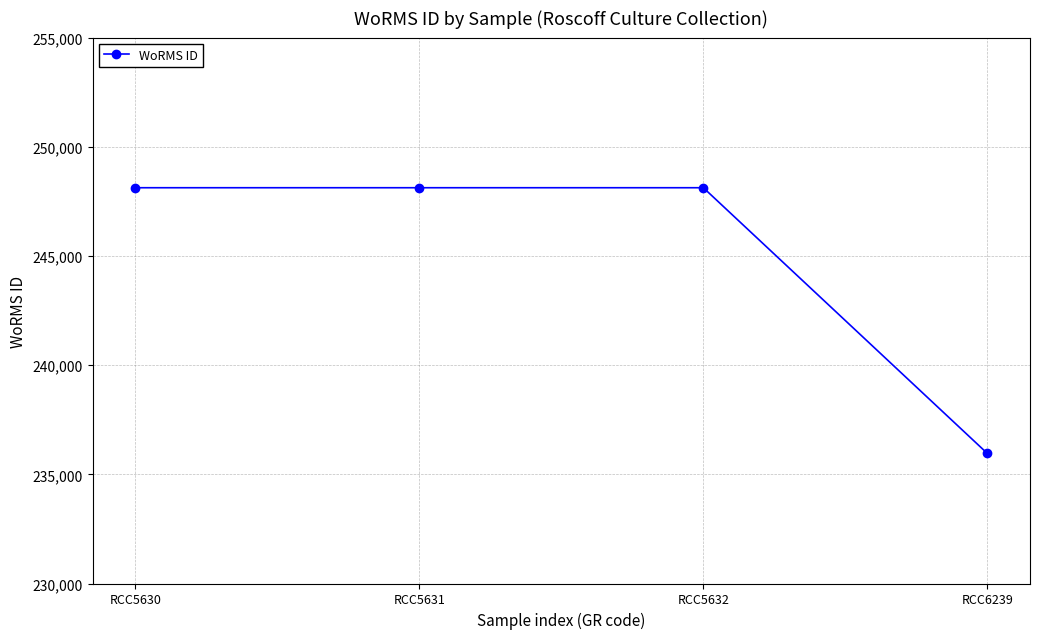

Does the chart have visible grid lines?

Yes